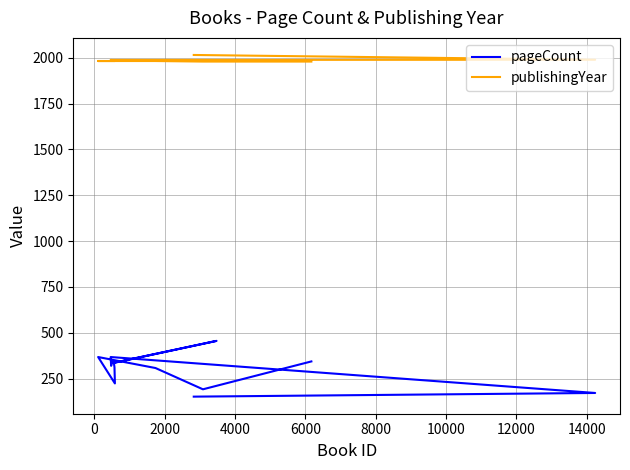

What is the greatest value displayed?

2015